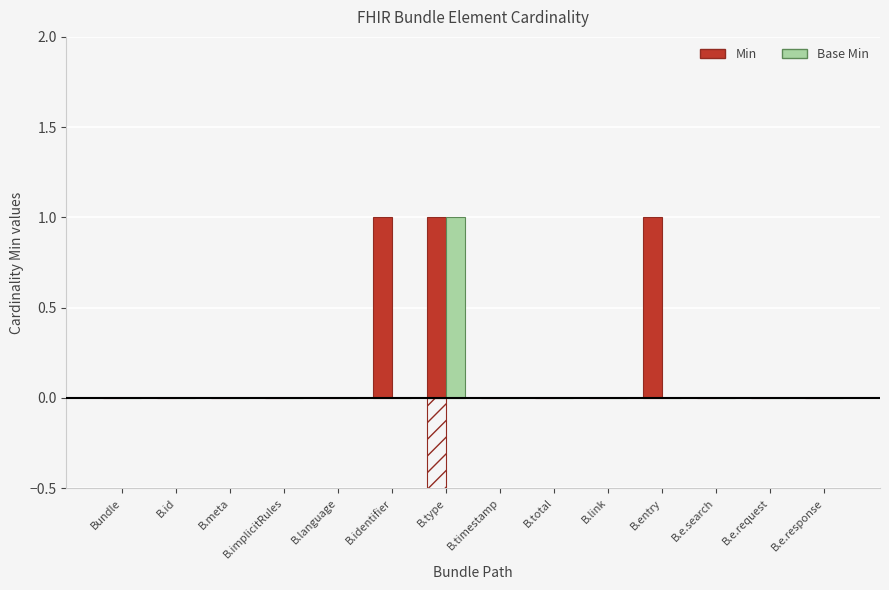

Is the value of Min at B.implicitRules greater than the value of Base Min at B.meta?

No